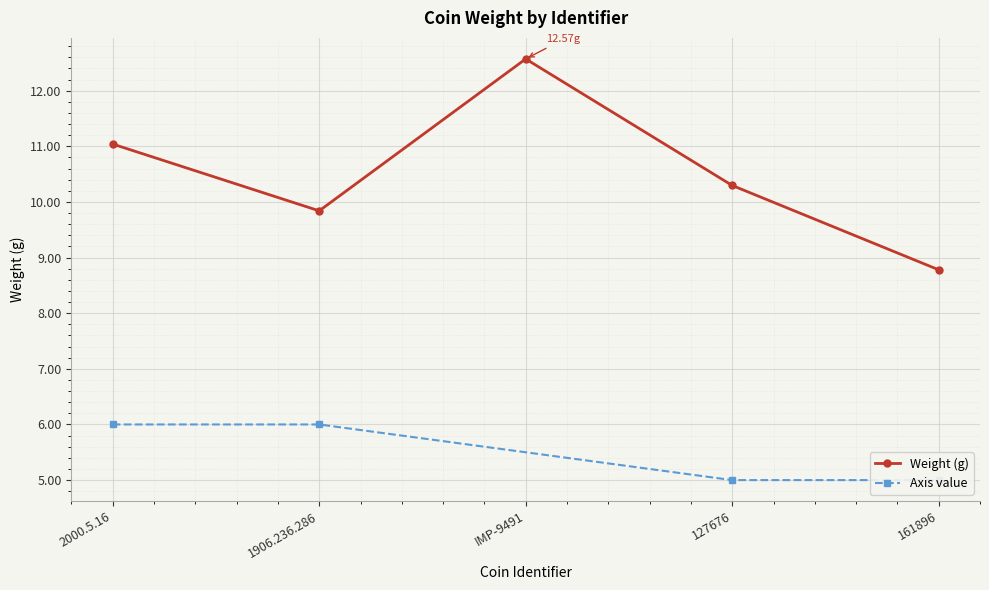

What position from the left is 127676?

4